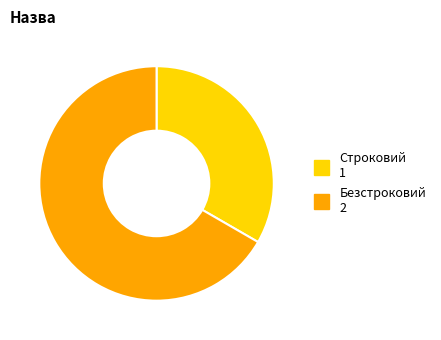

The Строковий slice represents 22% of the pie. True or false?

False